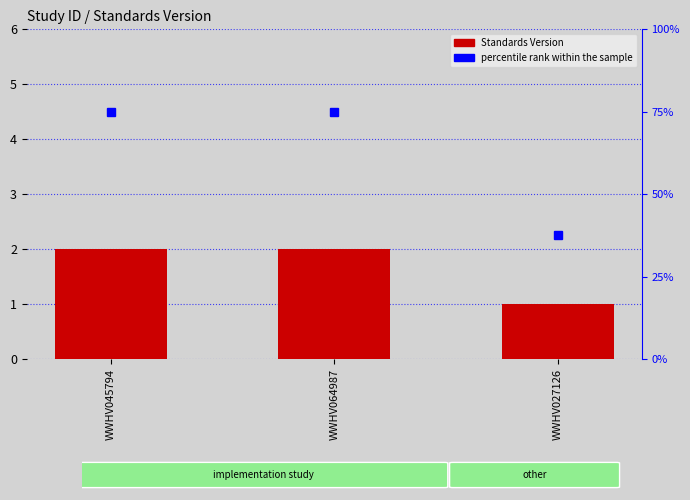

At which label is the value closest to 1?

WWHV027126